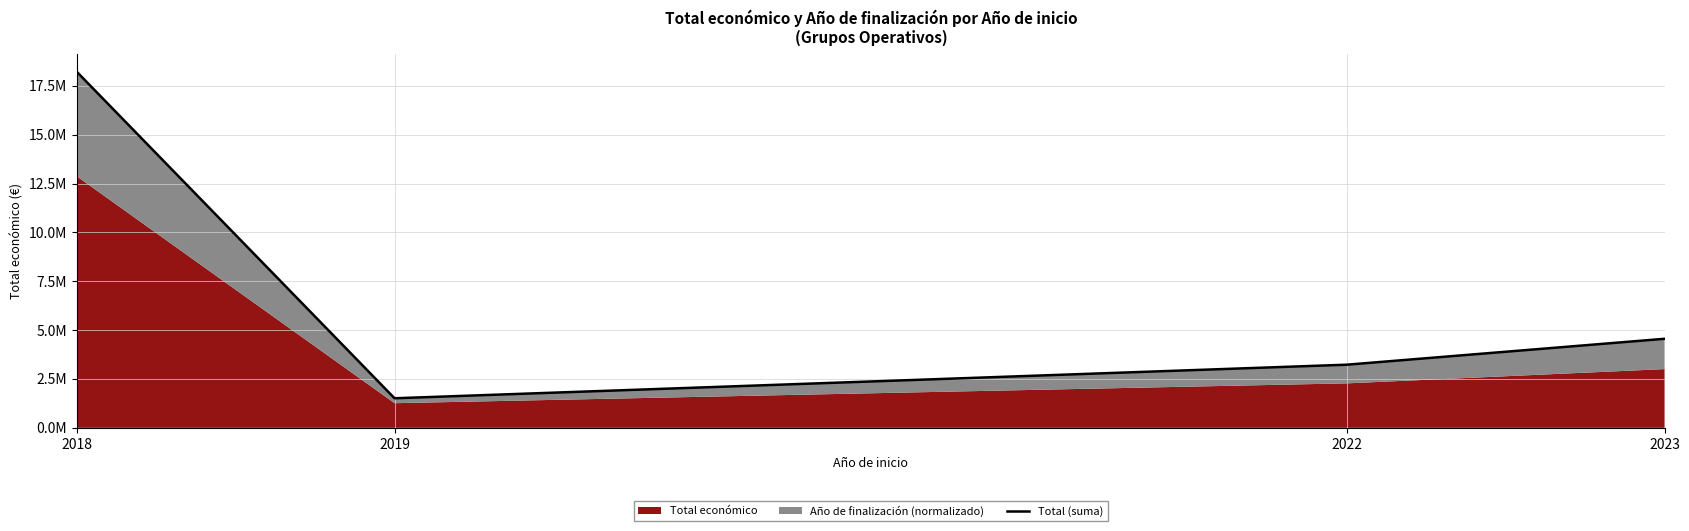

What is the approximate value at 2022?

3232453.9